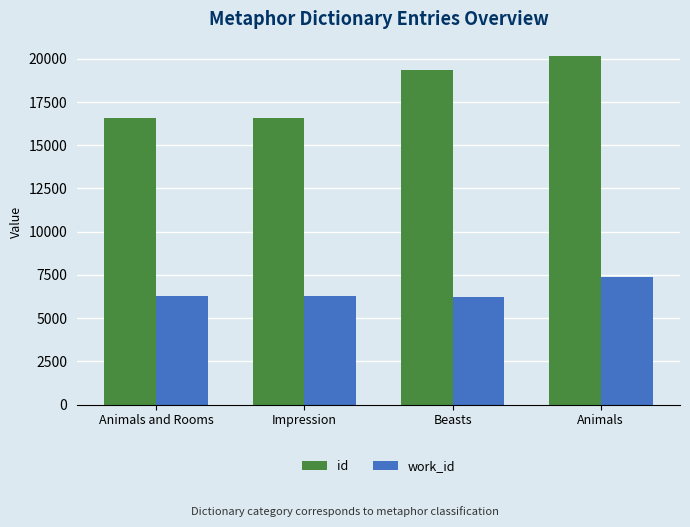

How many series are shown in this chart?

2